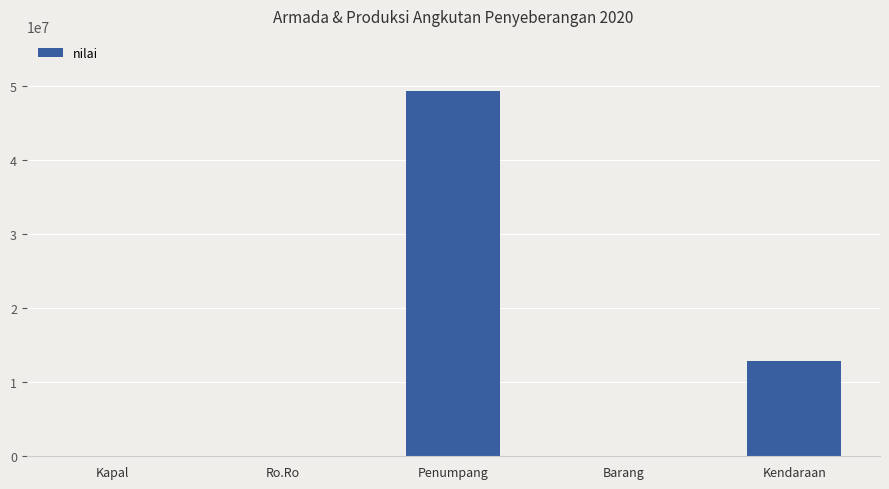

Count the number of data series in this chart.

1